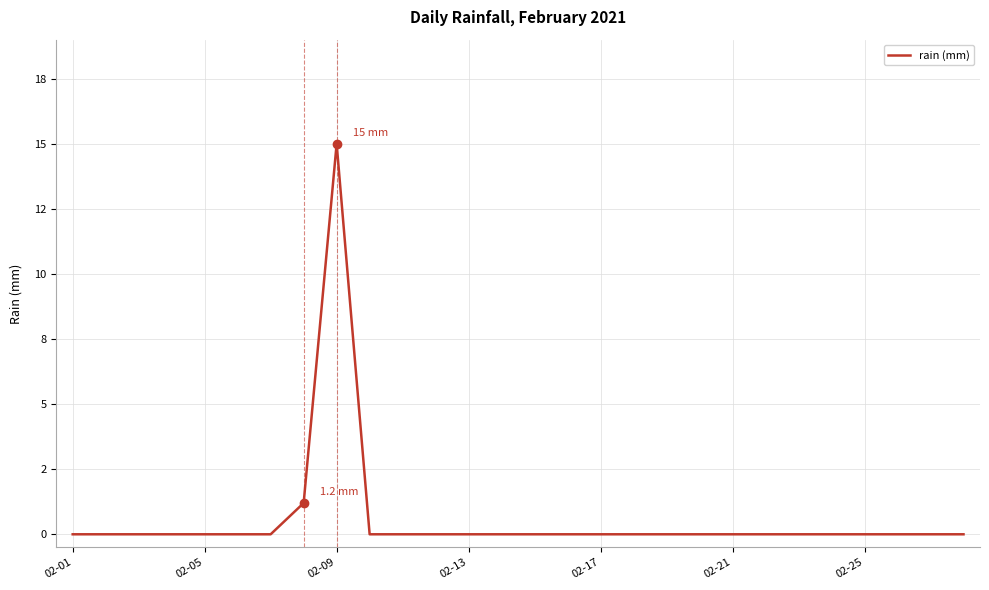

At which category does the data reach its first local peak?

02-09